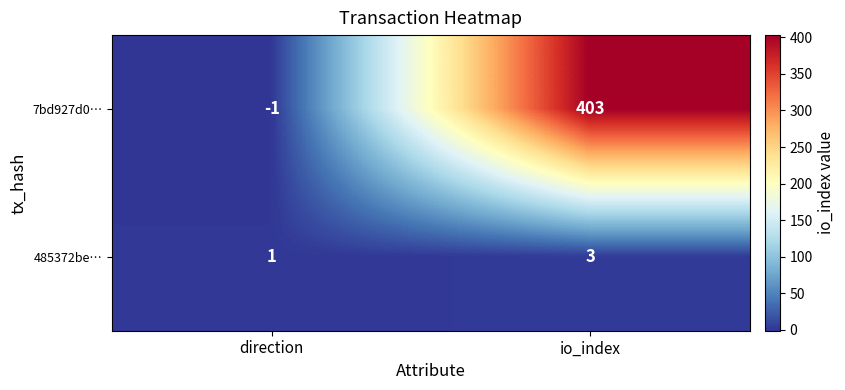

What is the sum of all 485372be… values?

4